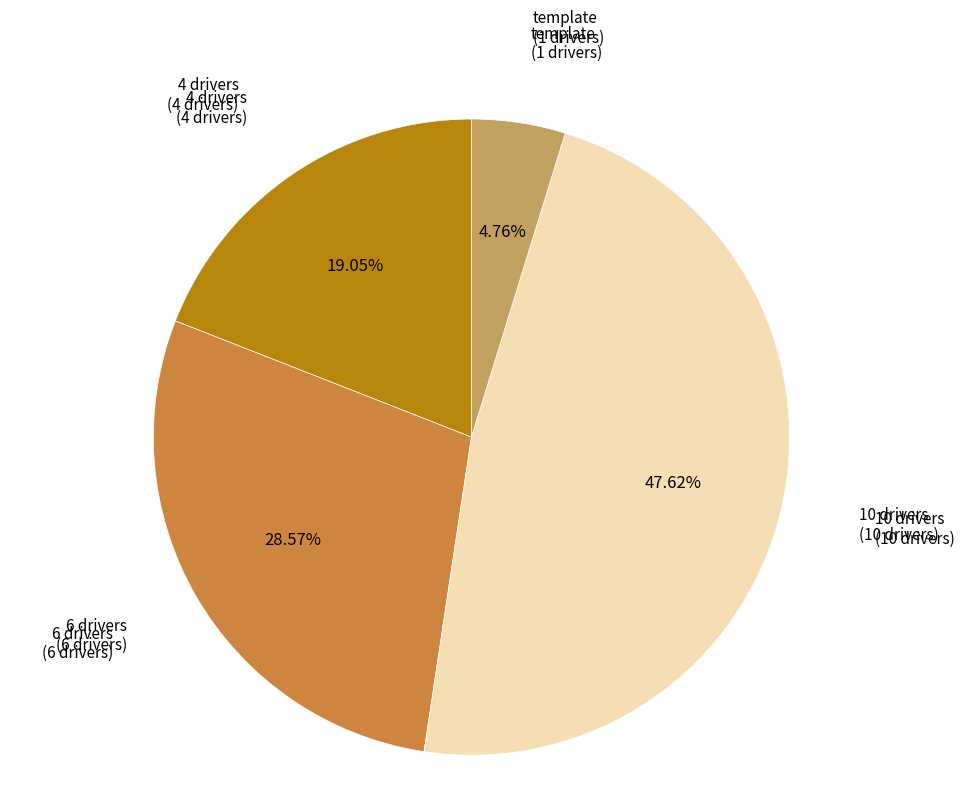

Which slice is the largest?

10 drivers